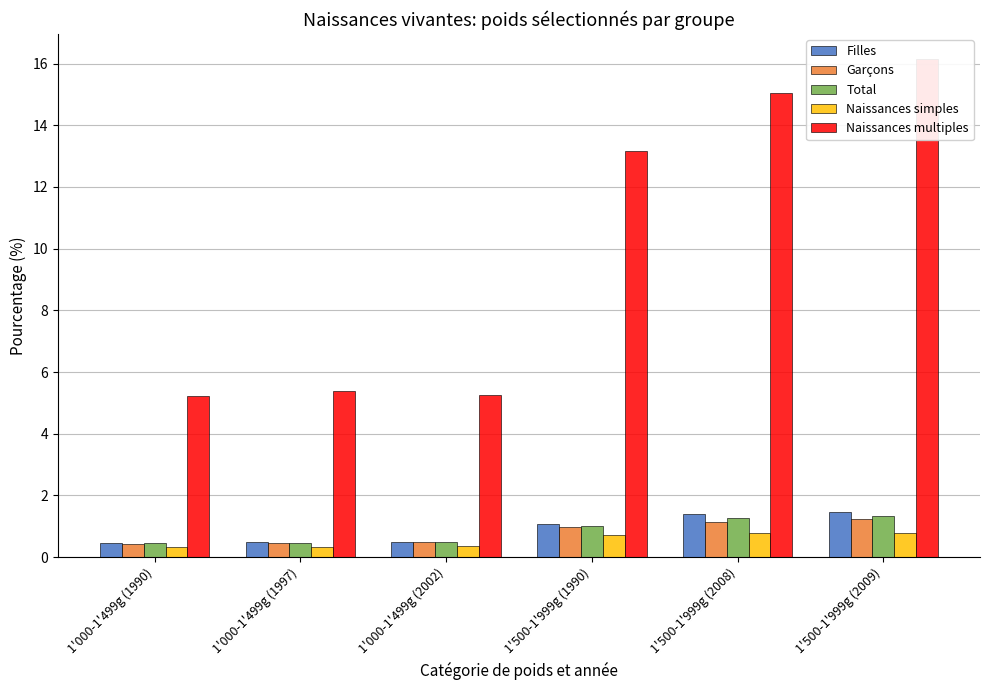

What is the sum of all Total values?

5.0